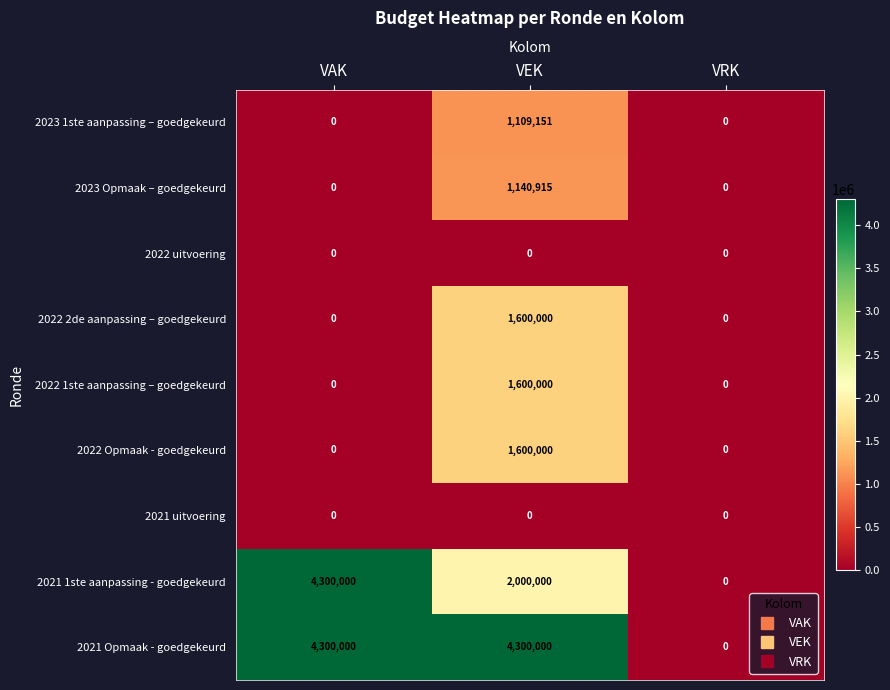

At how many categories does at least one series exceed 3850454?

2